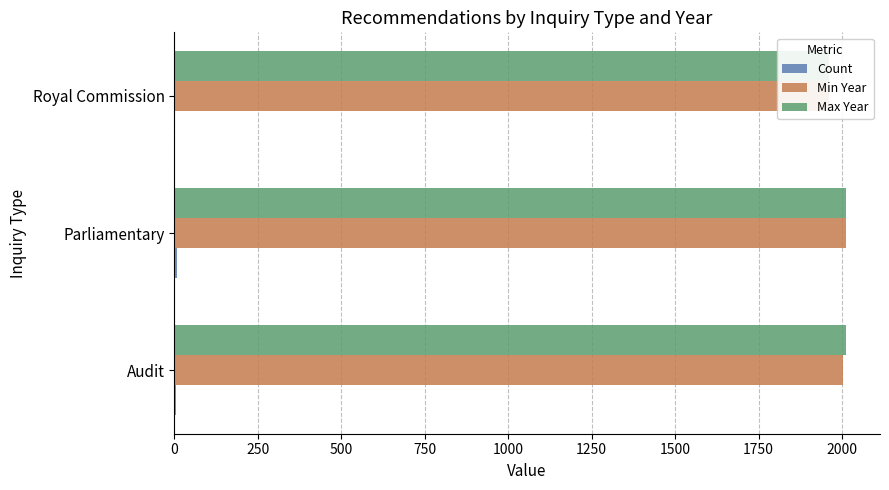

What are all the series names shown in the legend?

Count, Min Year, Max Year